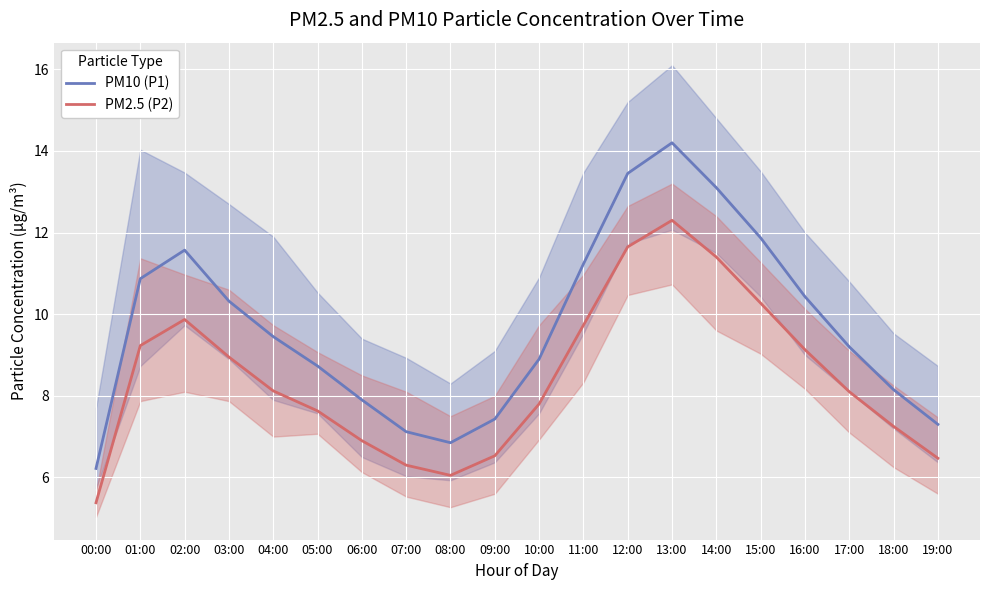

The value of PM10 (P1) at 12:00 is 13.4. True or false?

True